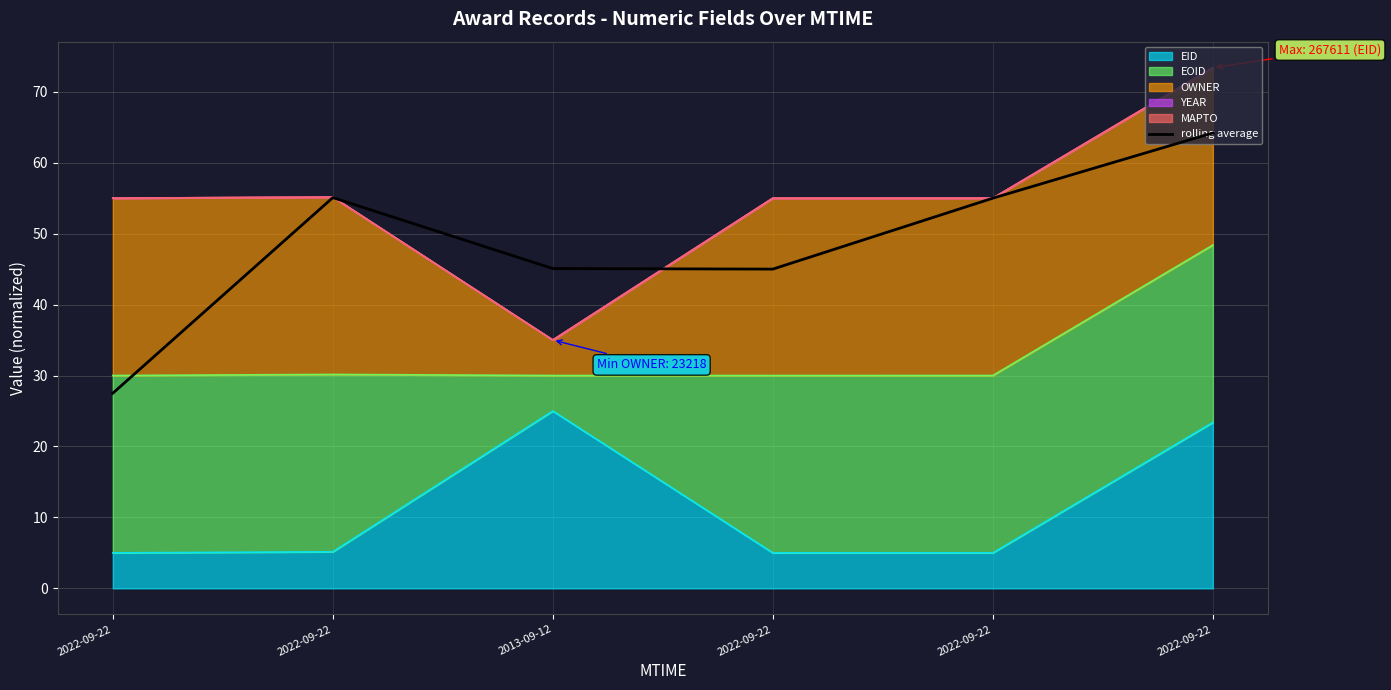

What is the difference between the values at 2013-09-12 and 2022-09-22?

0.1